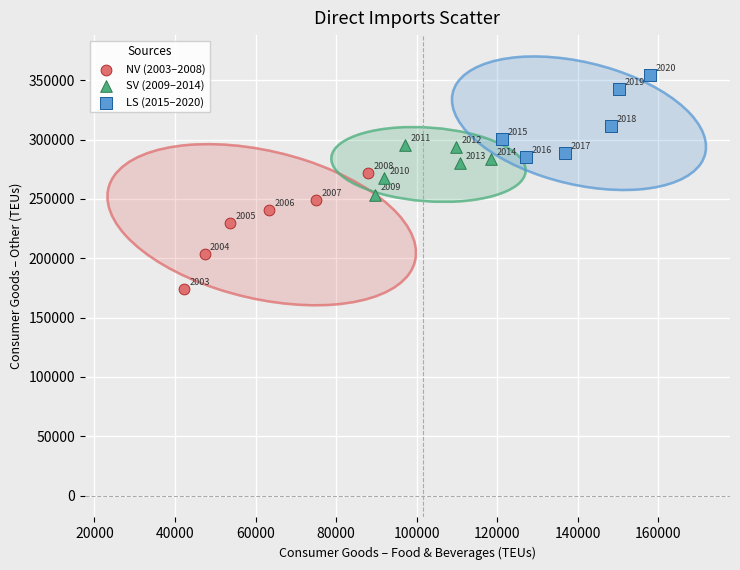

What are all the series names shown in the legend?

NV (2003–2008), SV (2009–2014), LS (2015–2020)